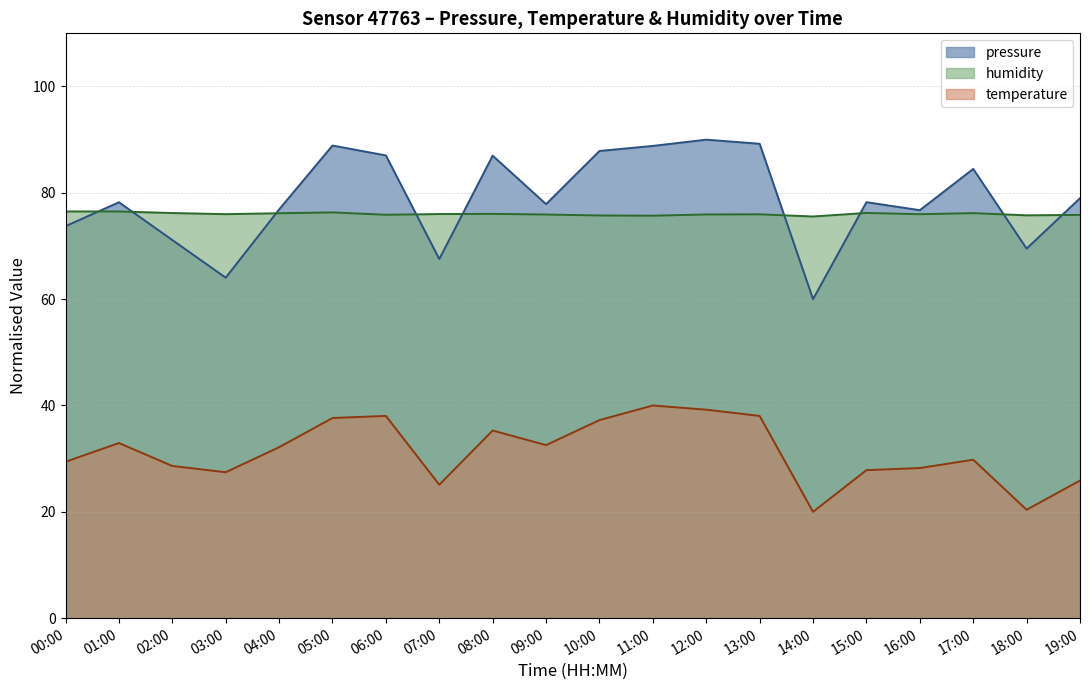

What is the label of the 17th point from the left?

16:00